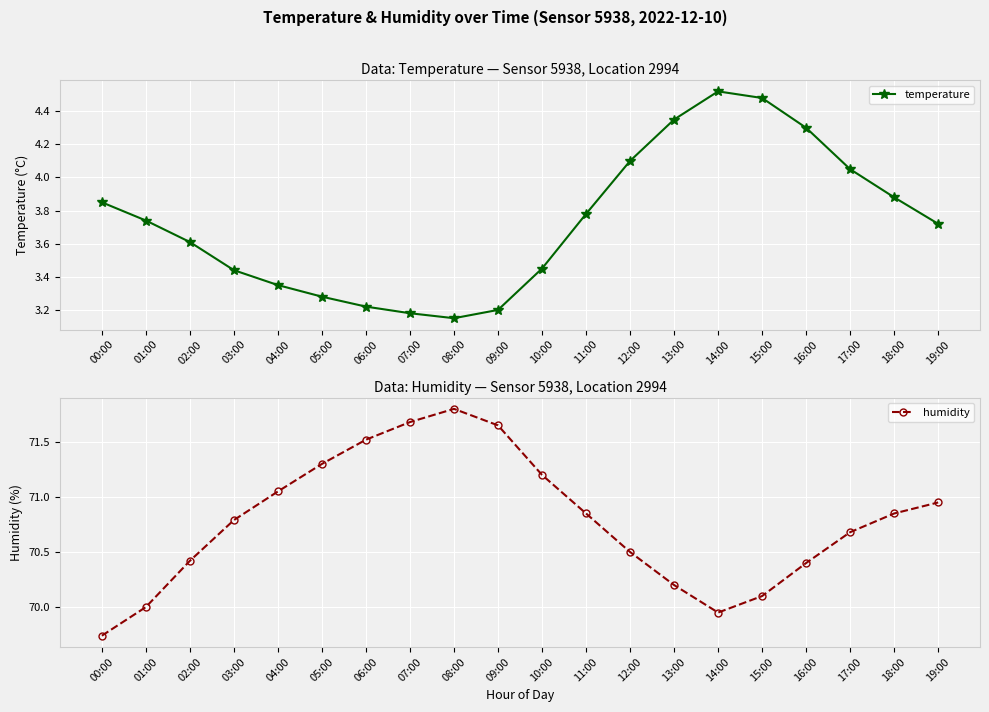

Where is the first local maximum for temperature?

14:00